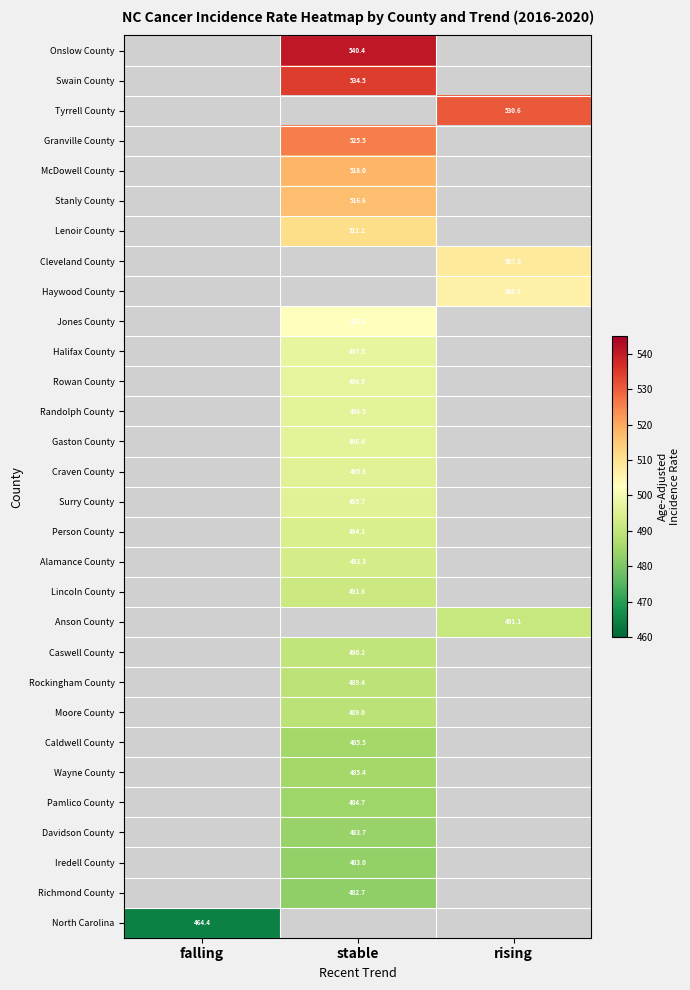

The value of Randolph County at stable is 235.5. True or false?

False